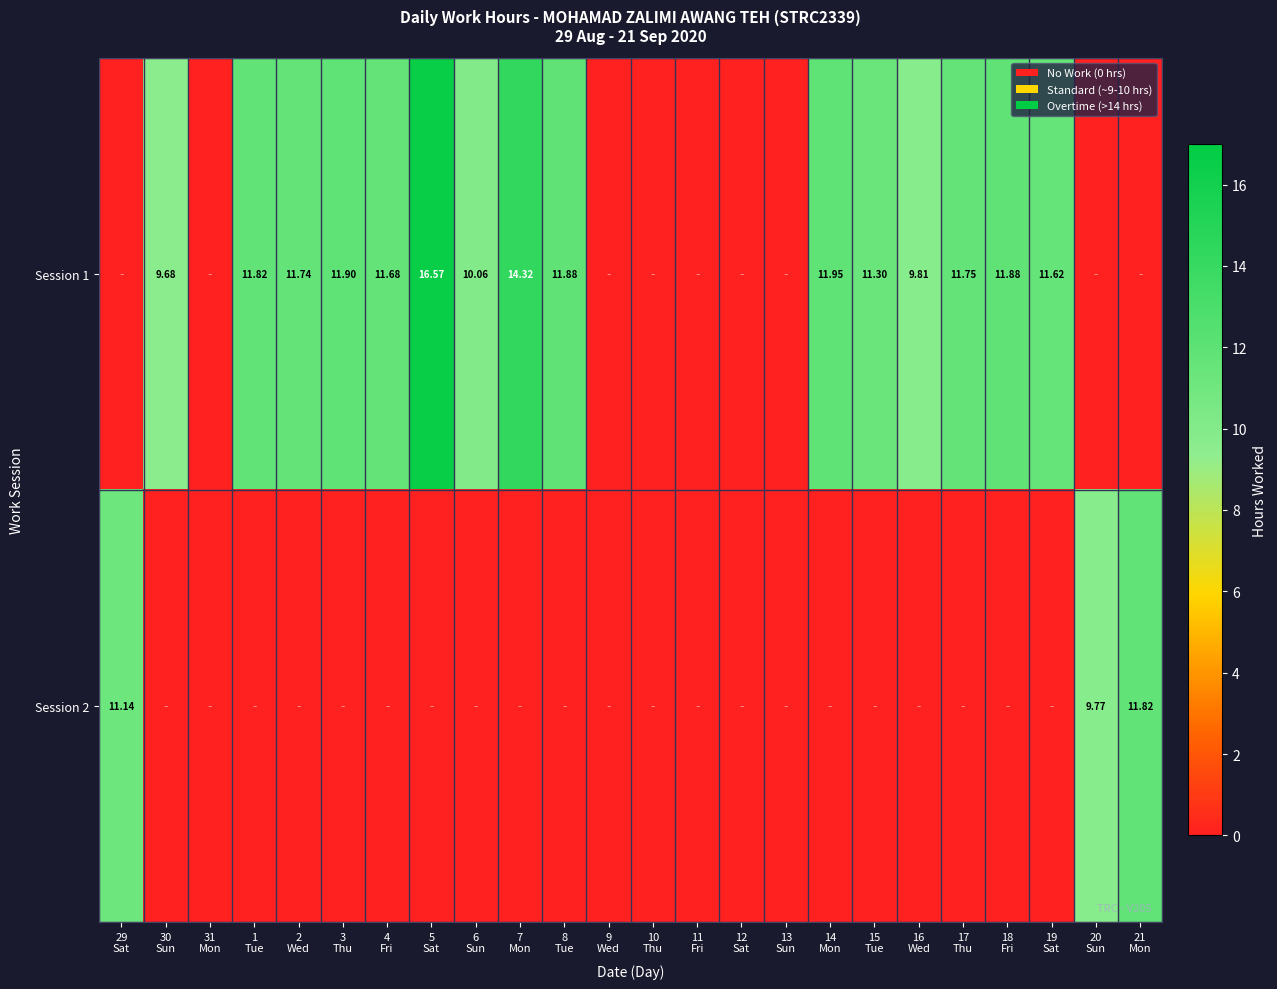

Is the value of Session 2 at 12 Sat greater than the value of Session 1 at 31 Mon?

No